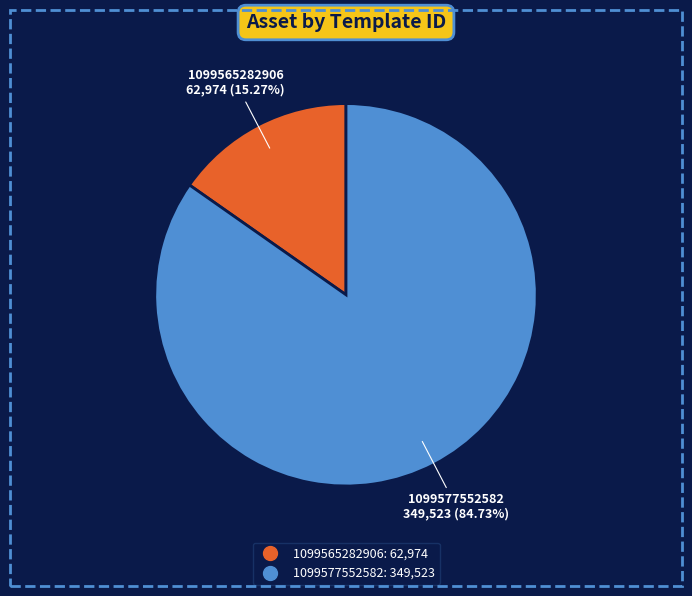

Which slice is the smallest?

1099565282906